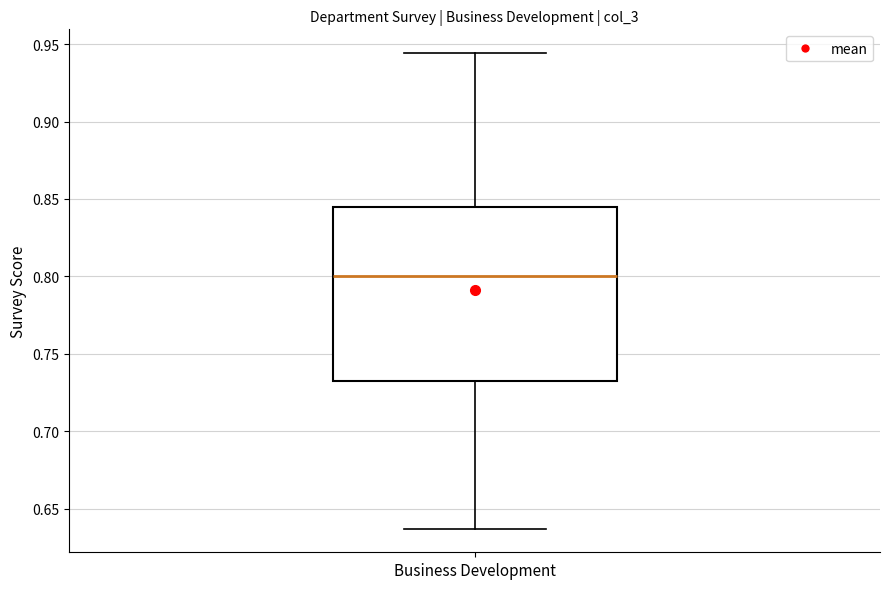

Transcribe this box plot: give where the median line is, the range the box spans, and where the two whiskers end, as read against the y-axis. The values are not printed on the chart, so give them approximately, as read against the axis.

median 0.800, box 0.735 to 0.845, whiskers 0.635 to 0.945